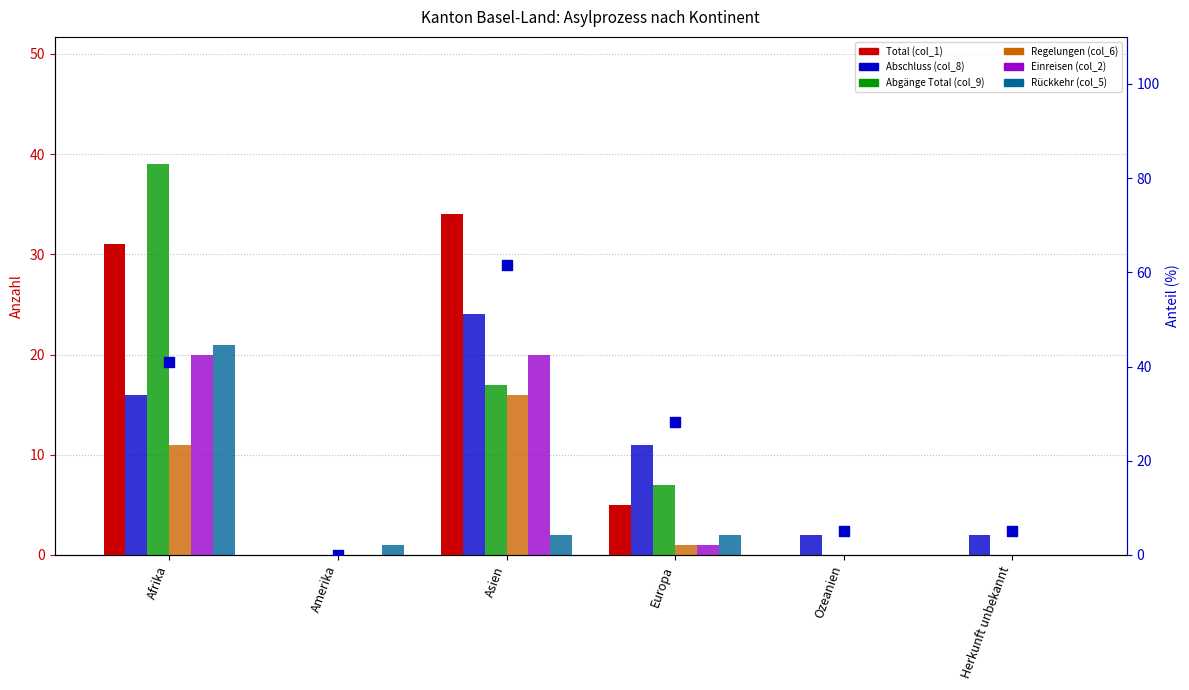

At how many categories does at least one series exceed 1?

5